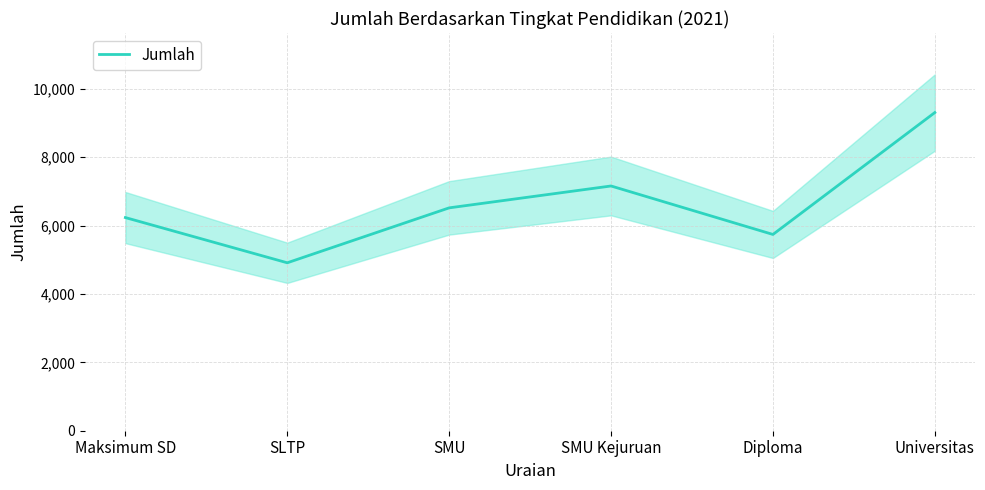

What is the smallest value displayed?

4913